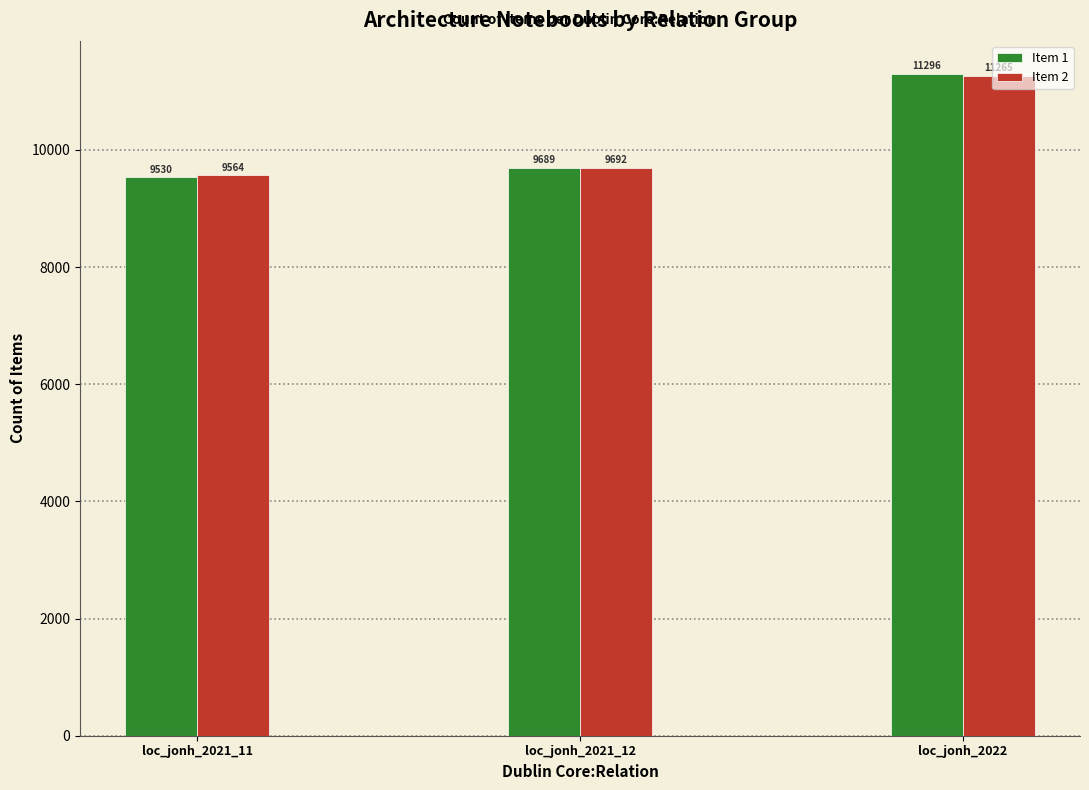

Which series has the largest range (max minus min)?

Item 1